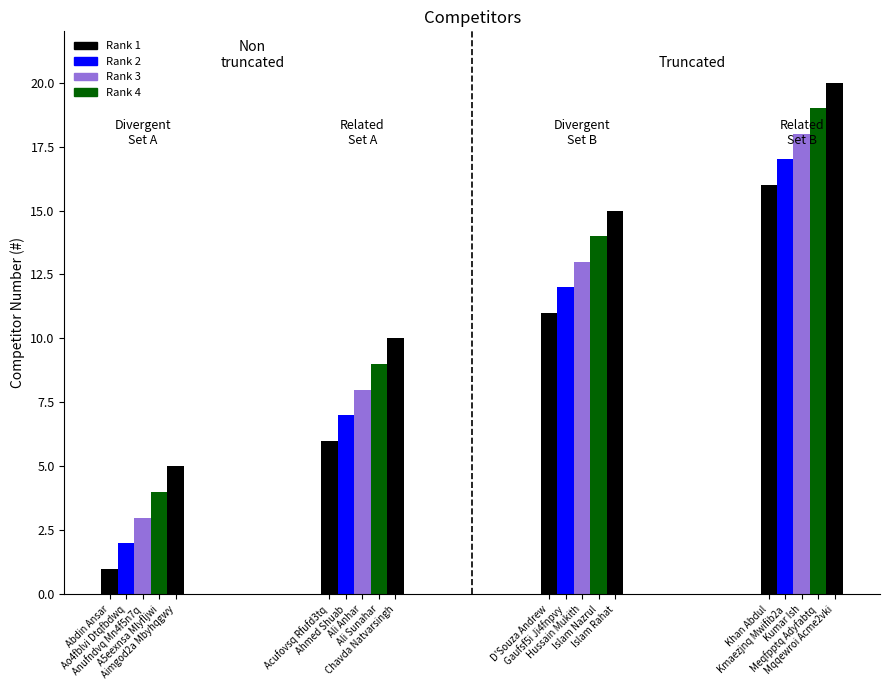

Reading right to left, what are all the values shown in this chart?

20	19	18	17	16	15	14	13	12	11	10	9	8	7	6	5	4	3	2	1